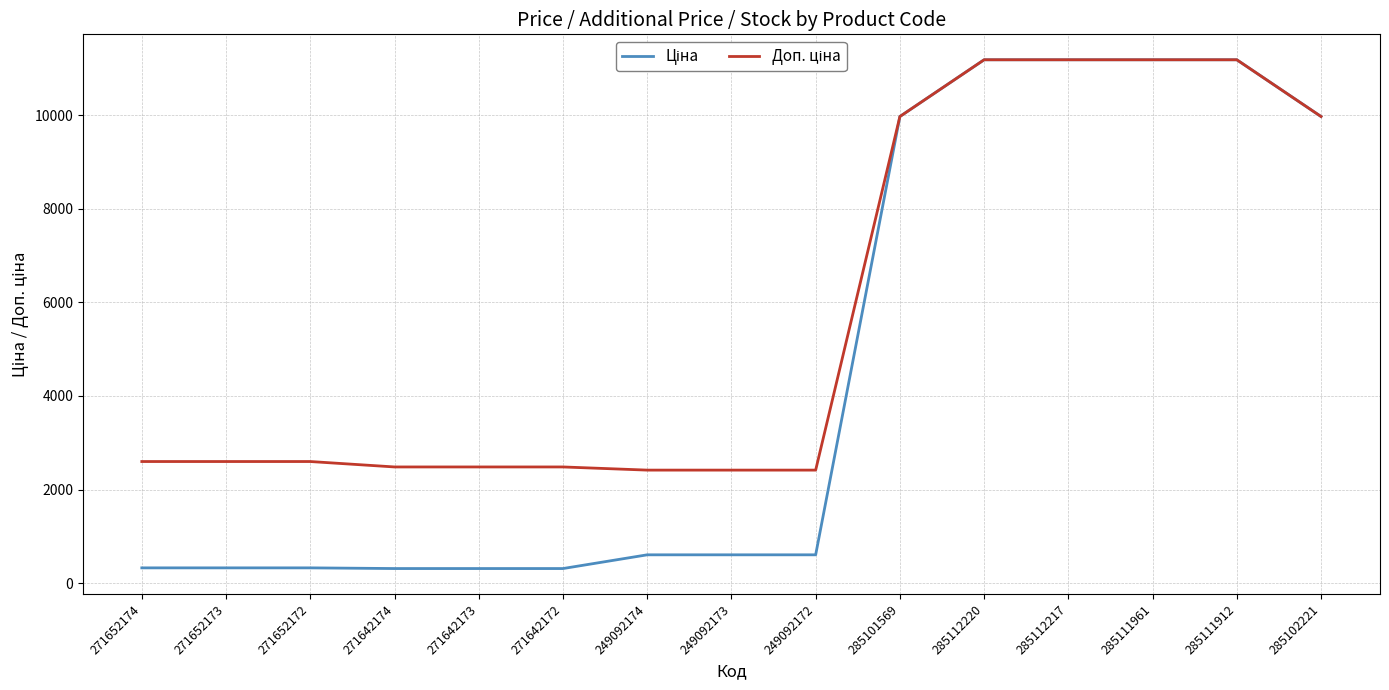

What is the difference between the highest and lowest values at 271652173?

2273.5